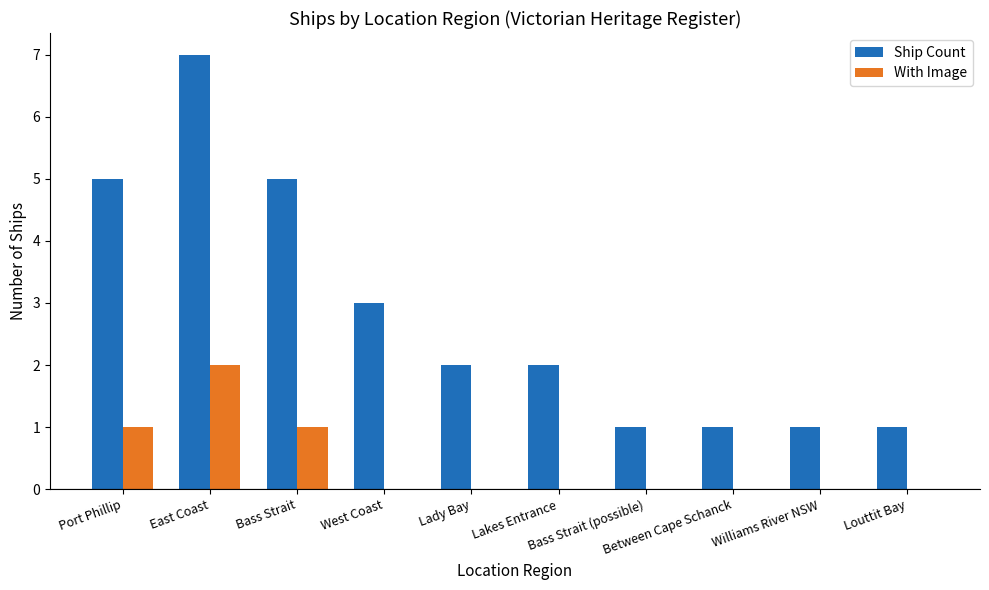

What is the spread (max minus min) of values at Between Cape Schanck?

1